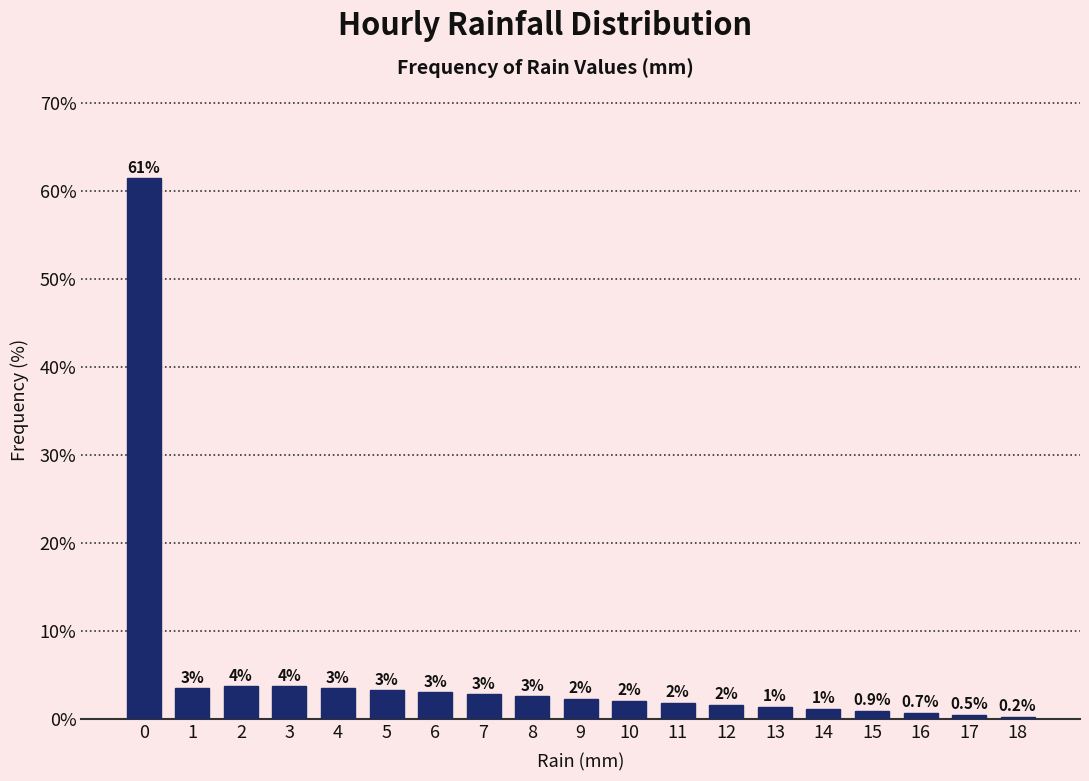

At which category does the chart reach its minimum across all series?

18